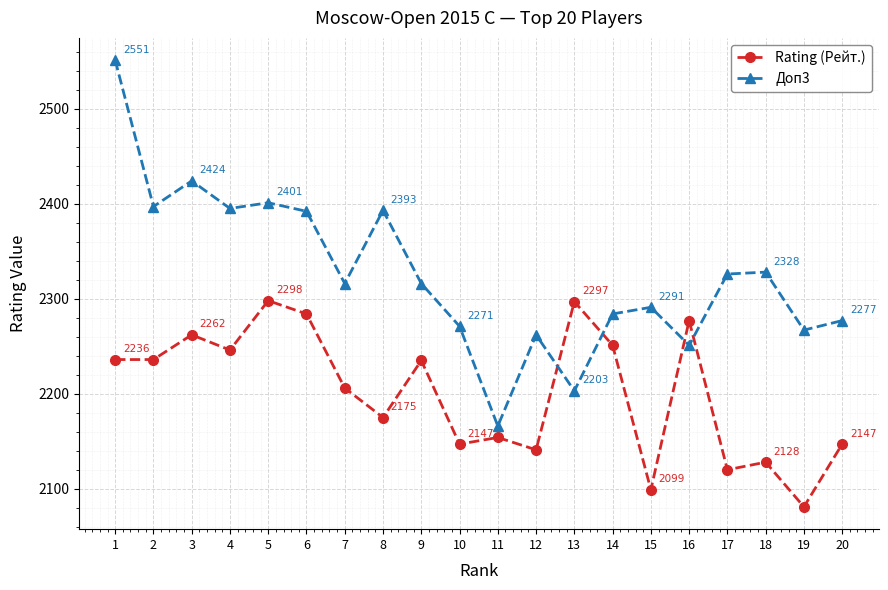

What value does the Доп3 series have at 10?

2271